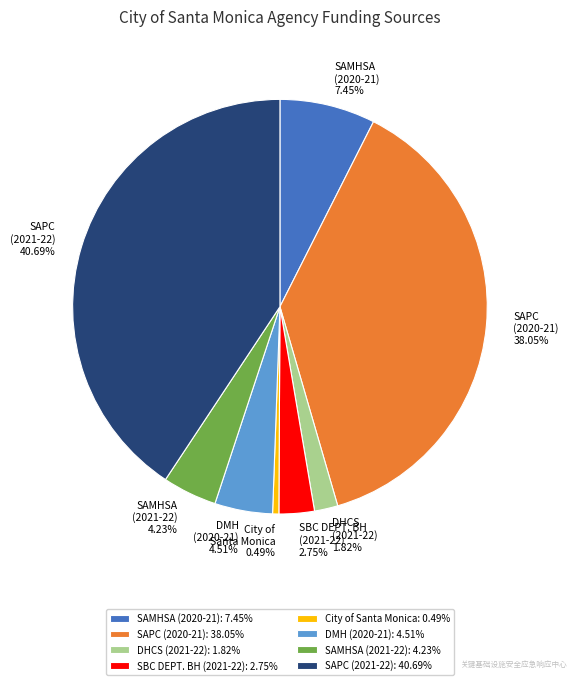

Is the sum of SAMHSA (2020-21) and SAPC (2021-22) greater than half?

No